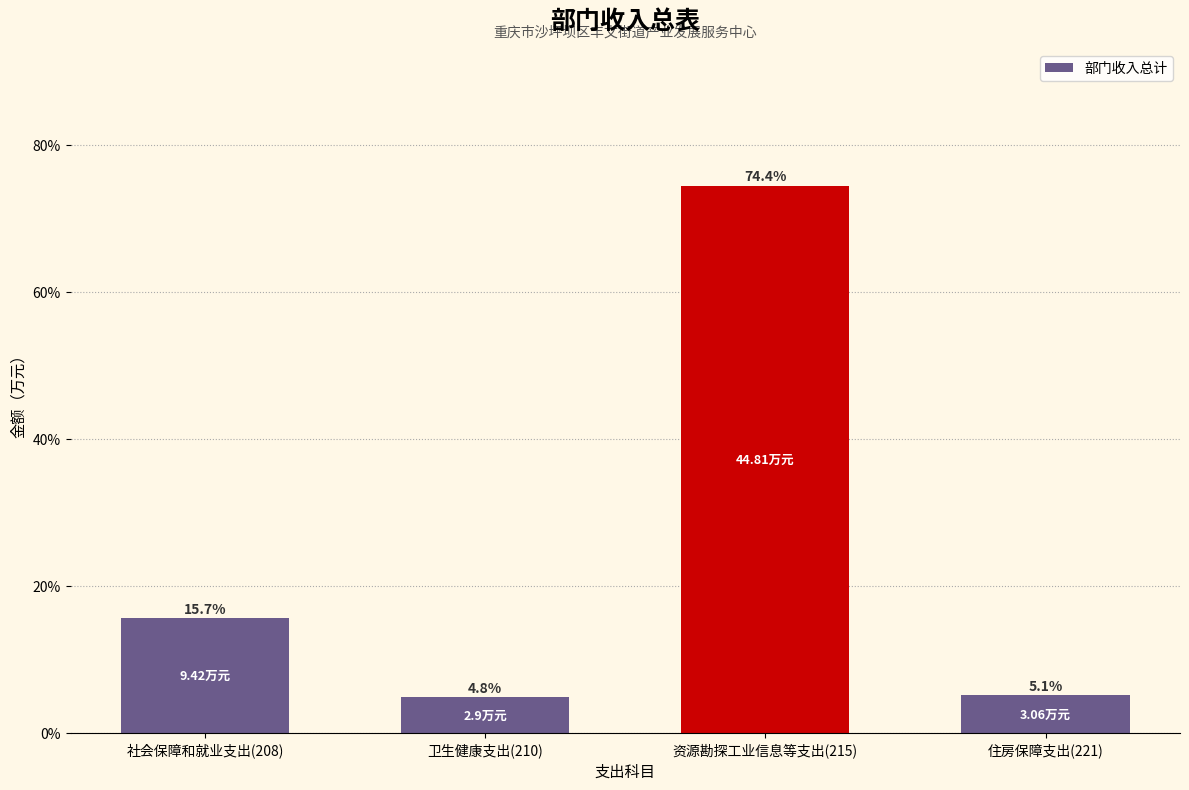

Rank the categories by value from lowest to highest.

卫生健康支出(210), 住房保障支出(221), 社会保障和就业支出(208), 资源勘探工业信息等支出(215)